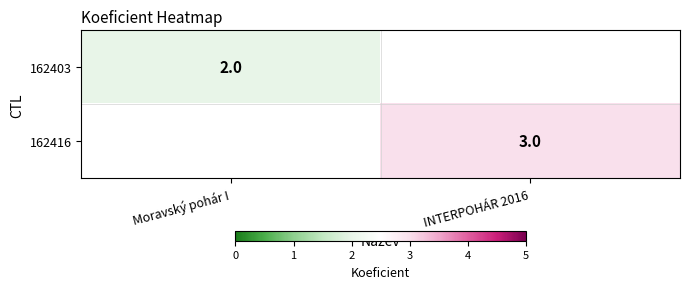

The 162403 series shows 2 at Moravský pohár I. True or false?

True